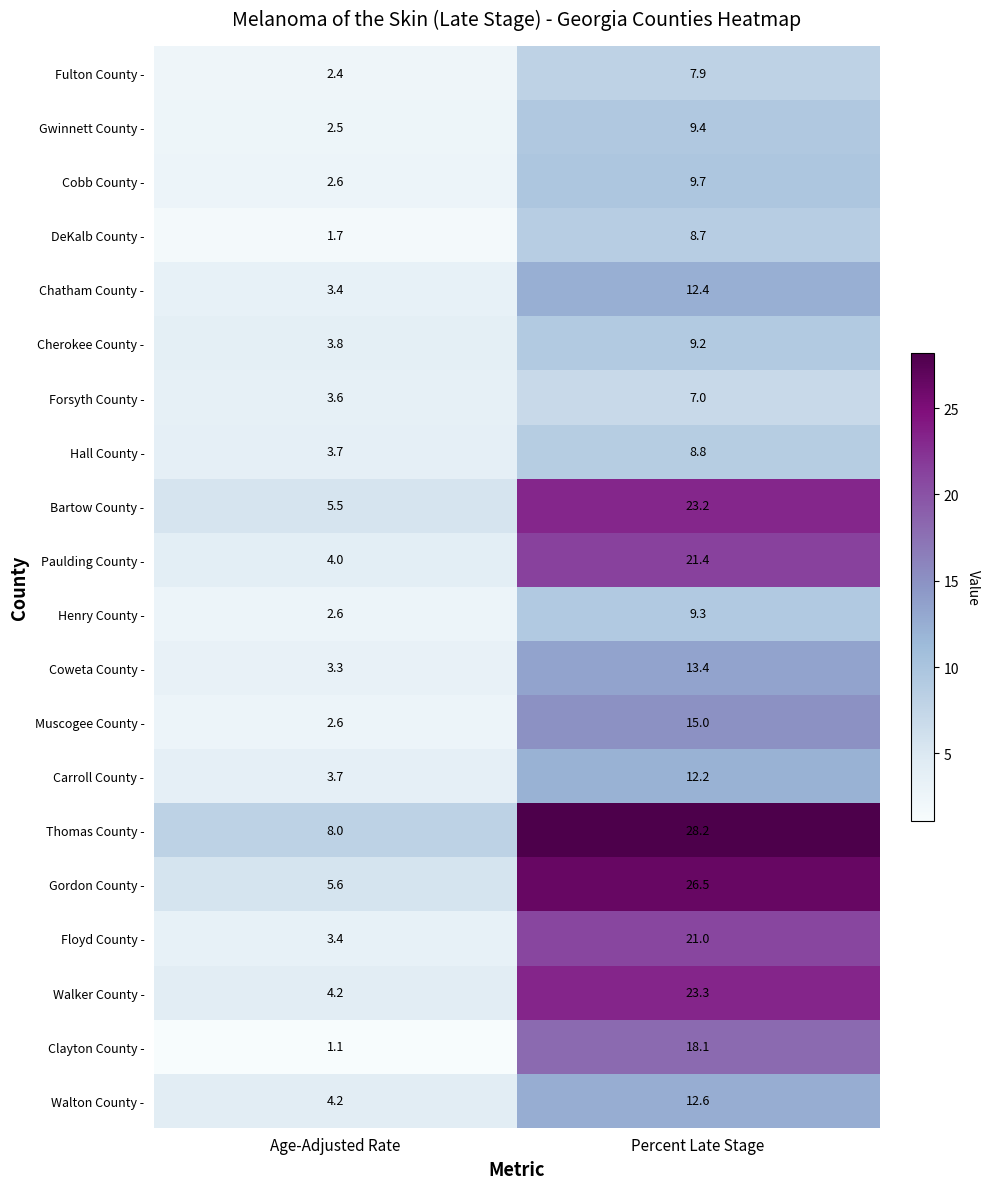

List the labels in order of Henry County - value, largest first.

Percent Late Stage, Age-Adjusted Rate